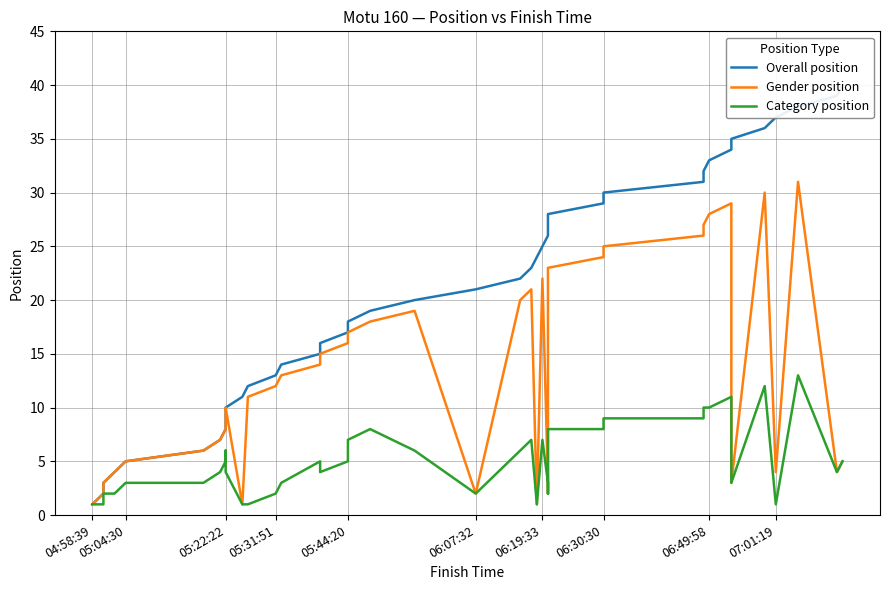

The value of Category position at 06:07:32 is 2. True or false?

False